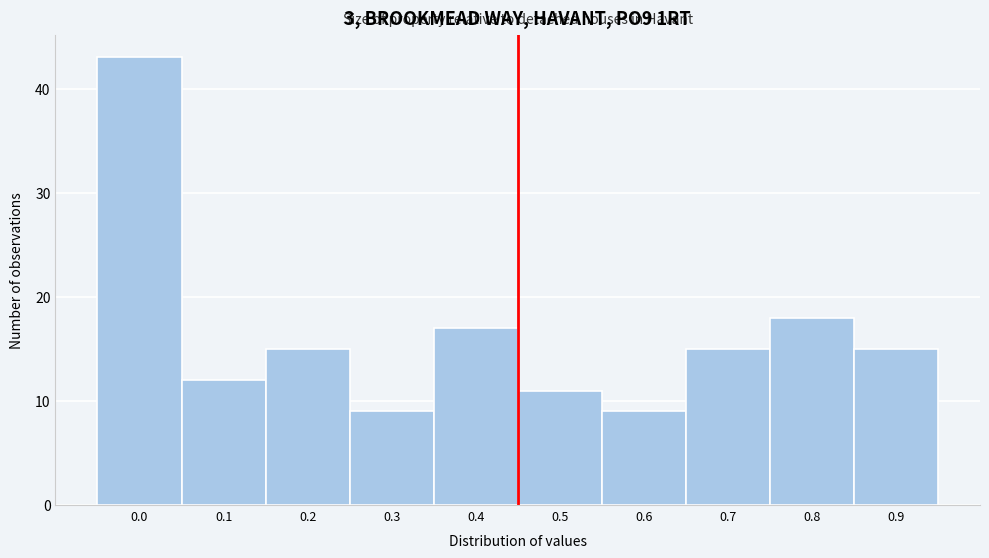

Reading left to right, list all the values displayed in this chart.

43	12	15	9	17	11	9	15	18	15